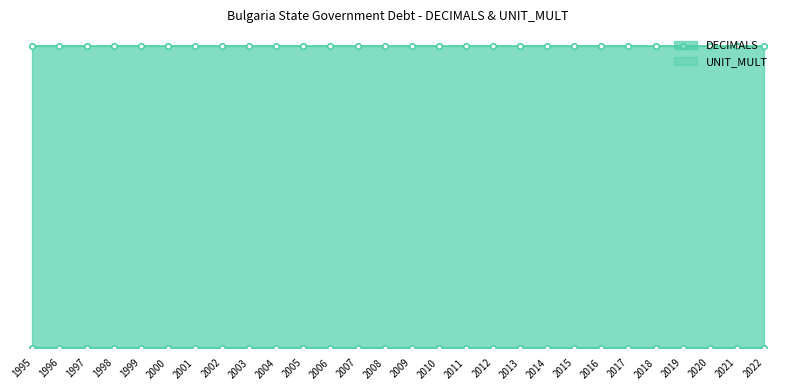

Between 2018 and 1996, which is larger?

2018